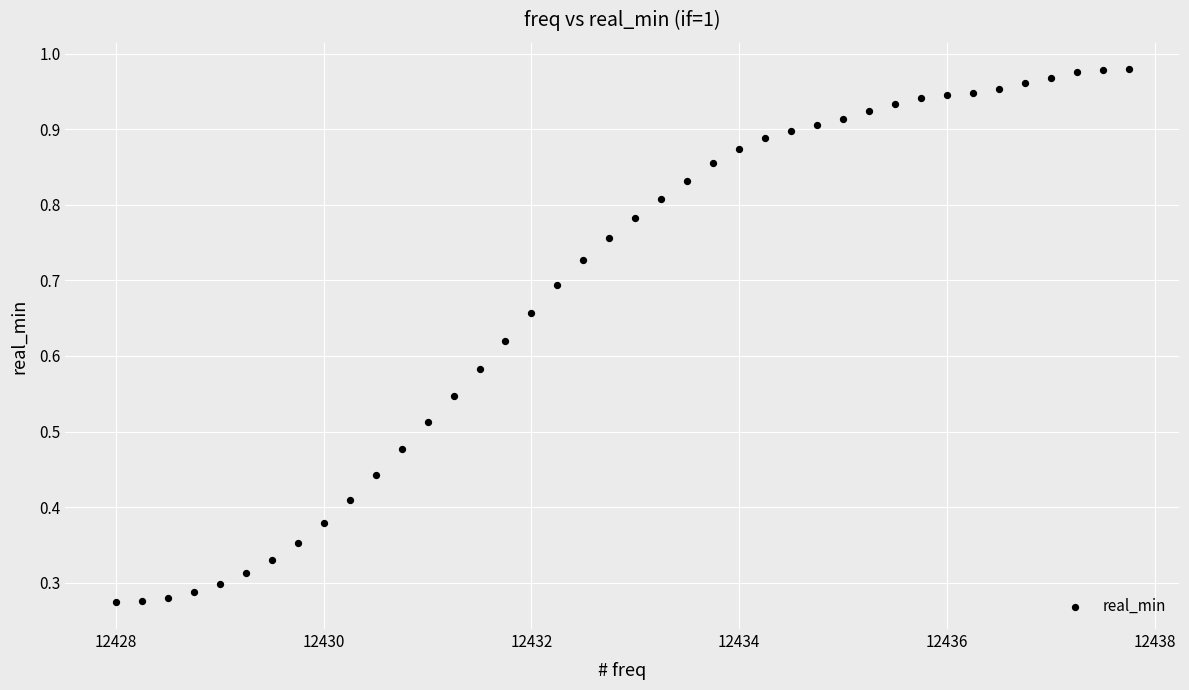

What is the range of X values (max minus min)?

9.8